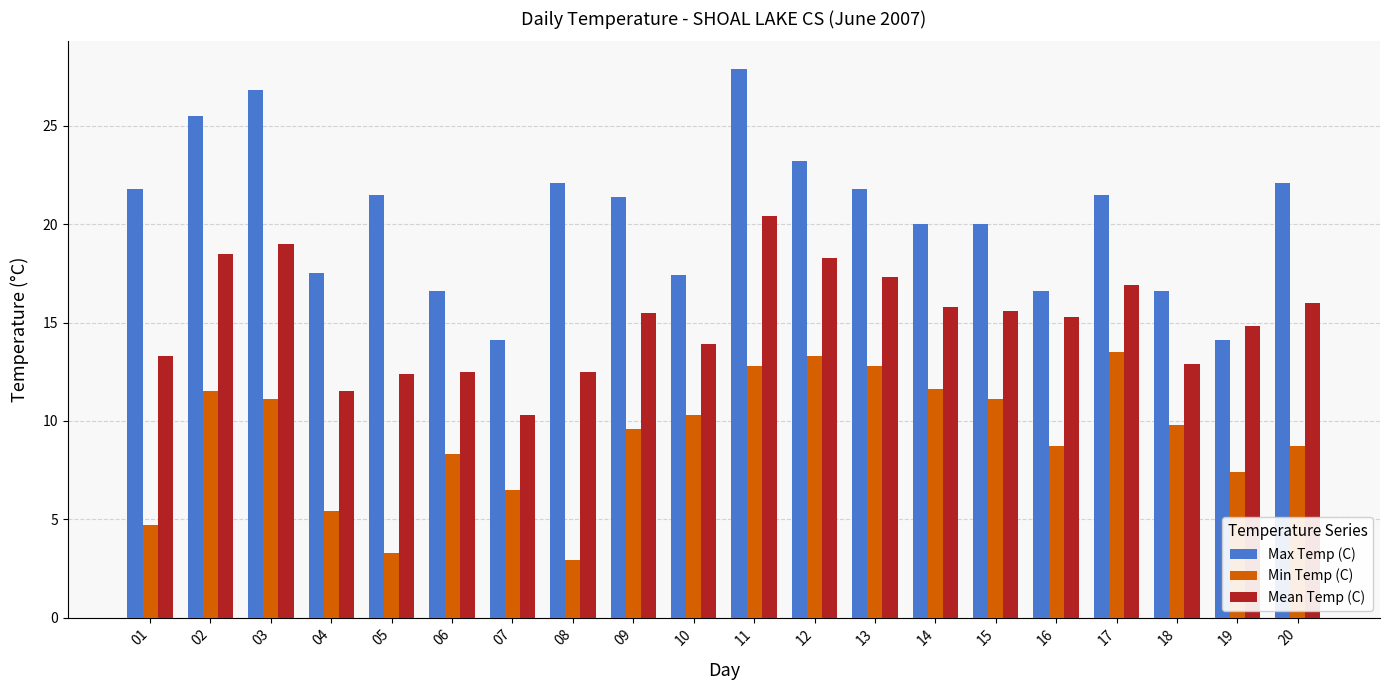

What is the maximum value for Min Temp (C)?

13.5